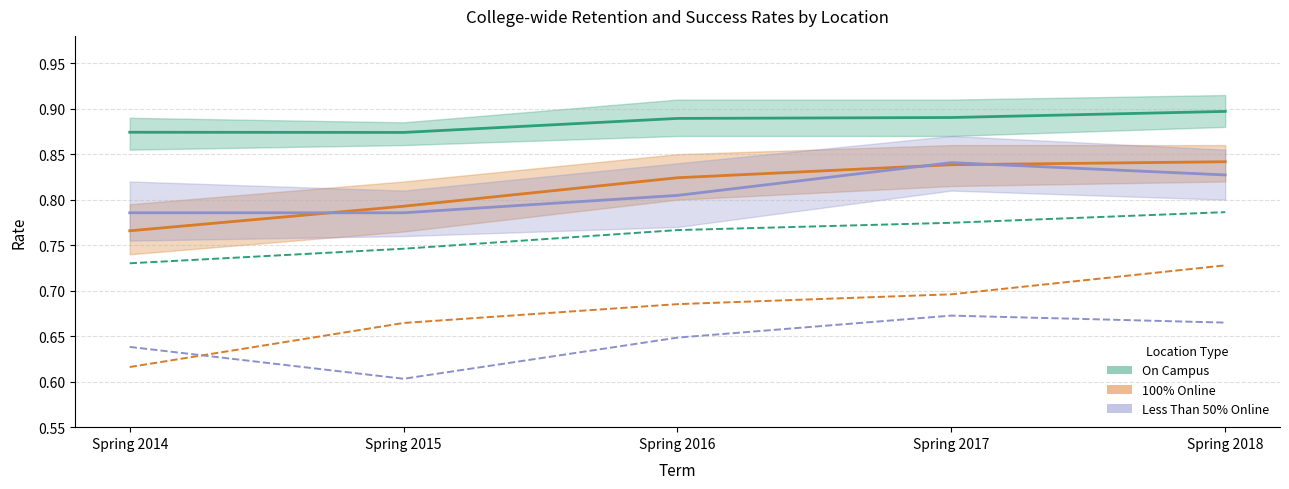

What is the smallest value displayed?

0.6